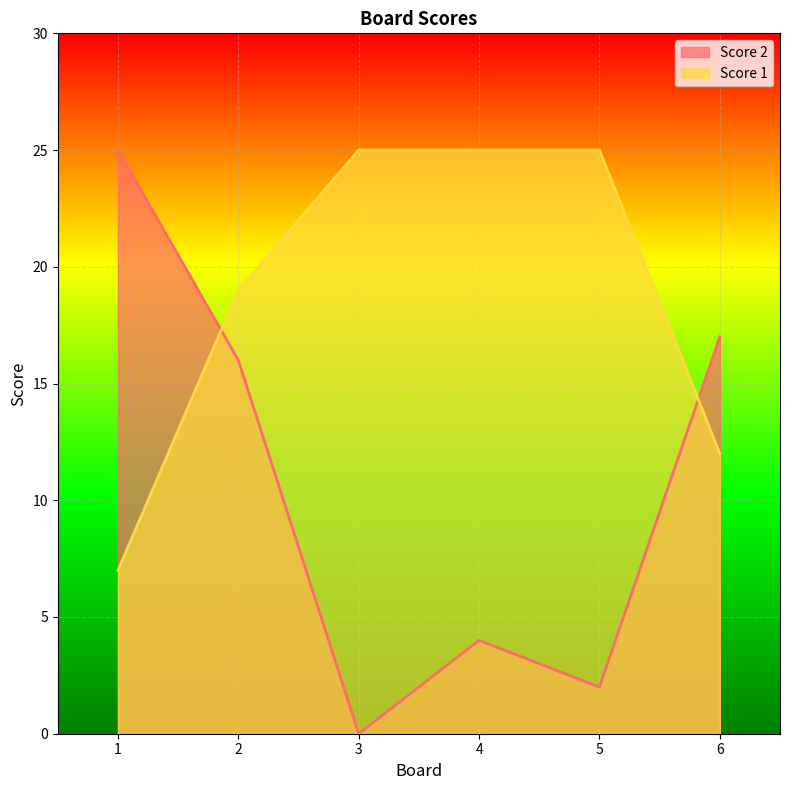

True or false: Score 1 and Score 2 intersect in this chart.

True